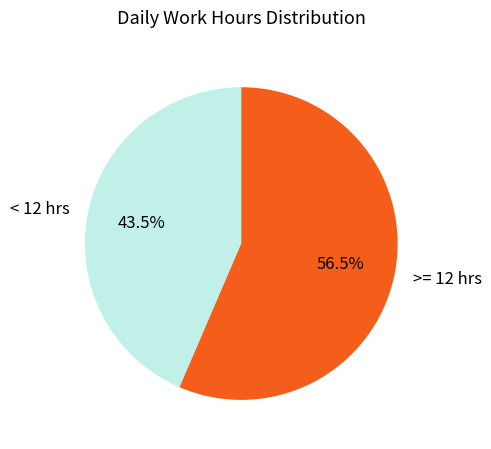

To the nearest percent, what is the average slice percentage?

50%